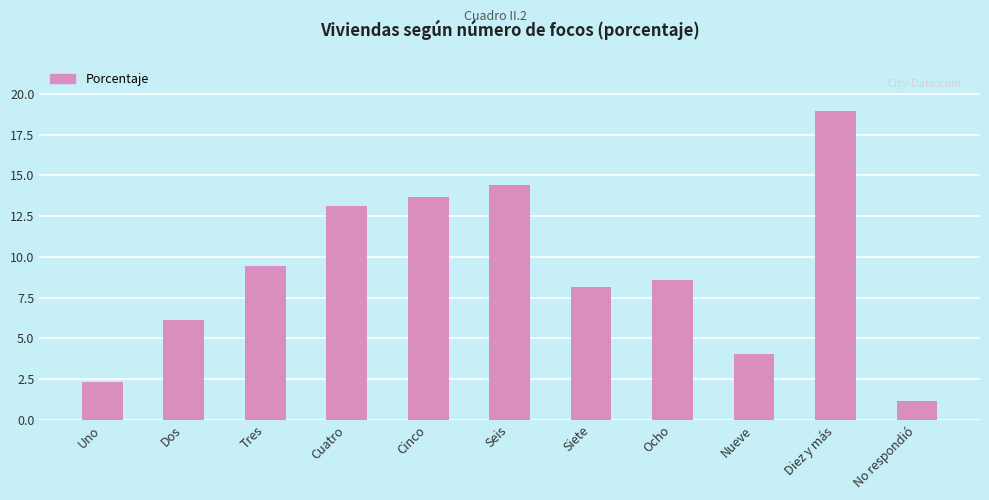

Reading left to right, extract all data points from this chart.

2.3	6.1	9.4	13.1	13.7	14.4	8.1	8.6	4.0	19.0	1.2